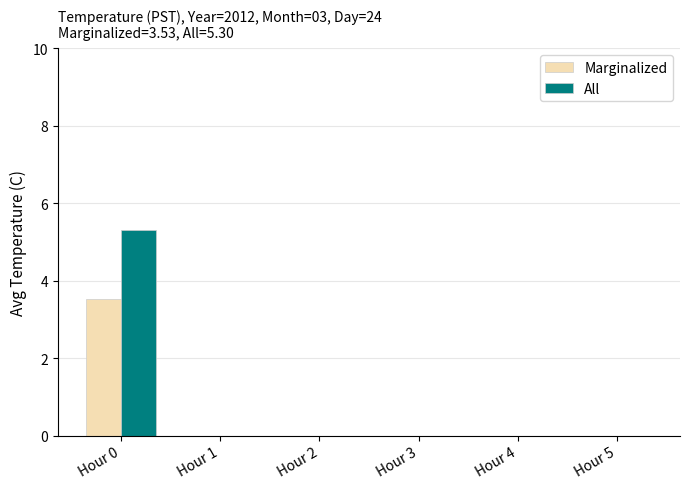

At which label does Marginalized reach its peak?

Hour 0